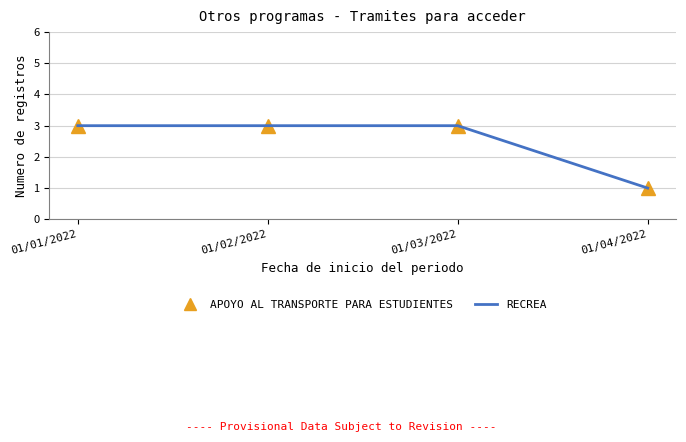

What is the label of the 2nd point from the left?

01/02/2022